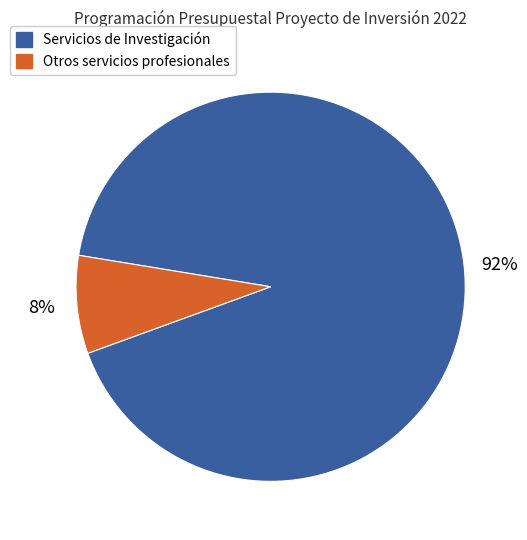

How many slices are in this pie chart?

2